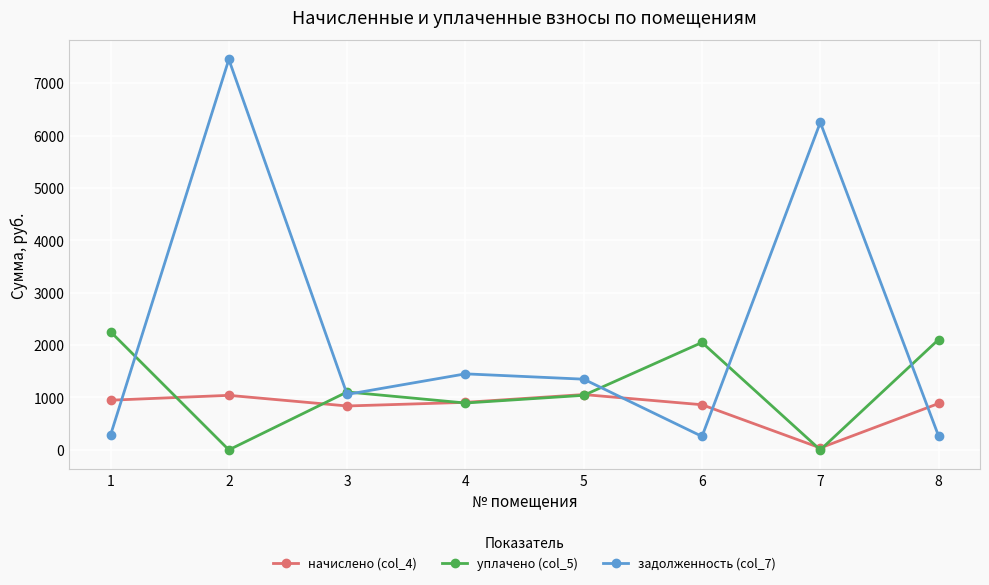

Which series has the largest total across all categories?

задолженность (col_7)